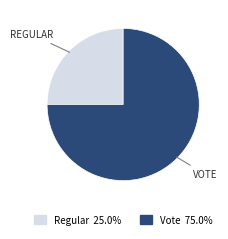

Which category has the smallest portion of the pie?

Regular